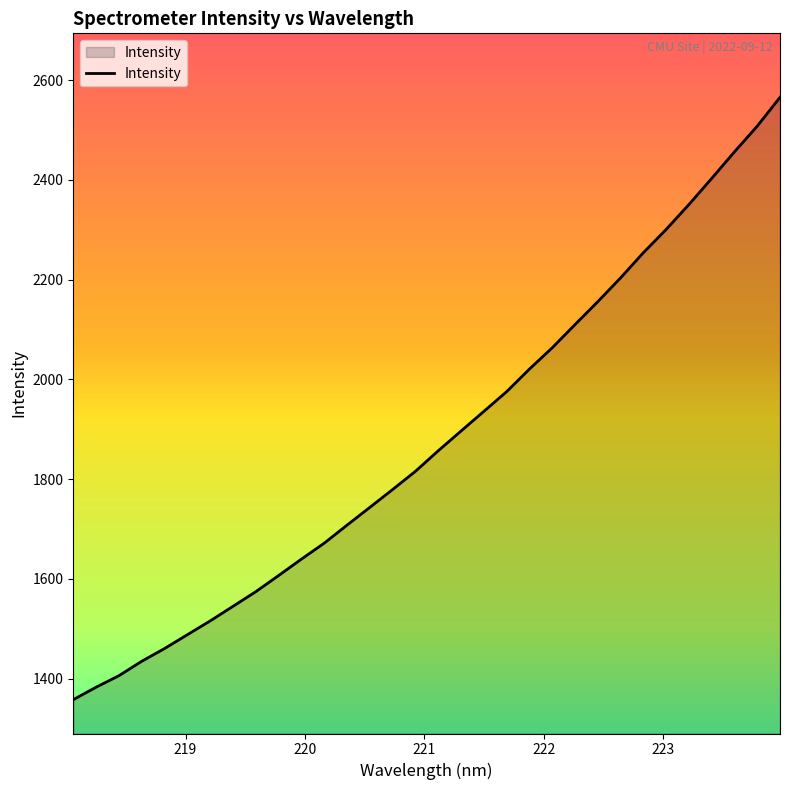

Does the chart have visible grid lines?

No